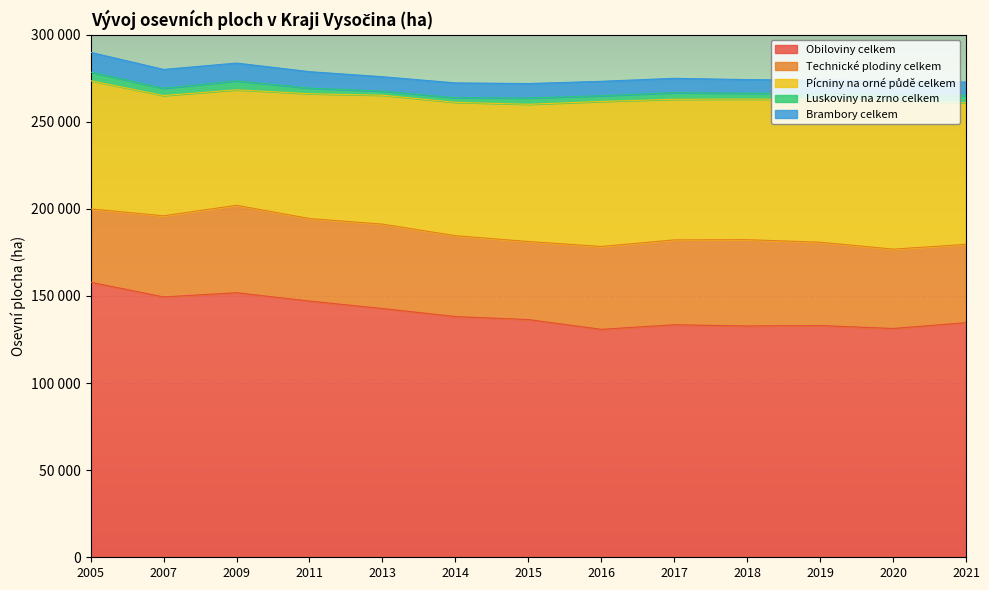

What is the sum of all Obiloviny celkem values?

1819872.5